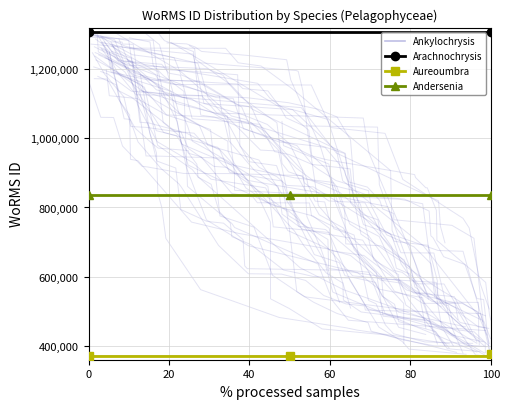

What is the highest value of the Andersenia series?

836917